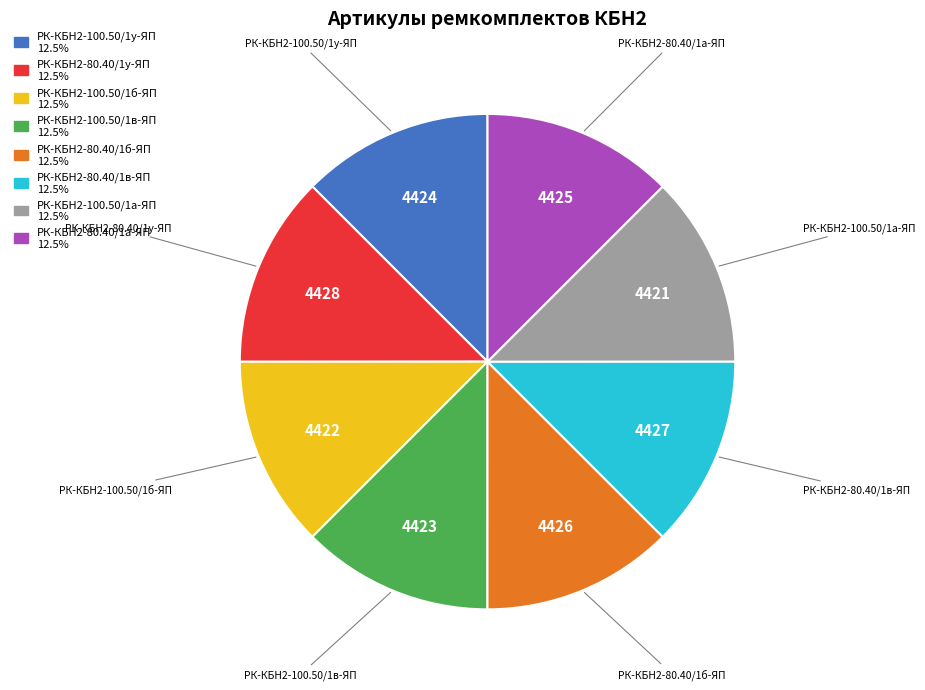

Does РК-КБН2-100.50/1а-ЯП represent more than half of the total?

No